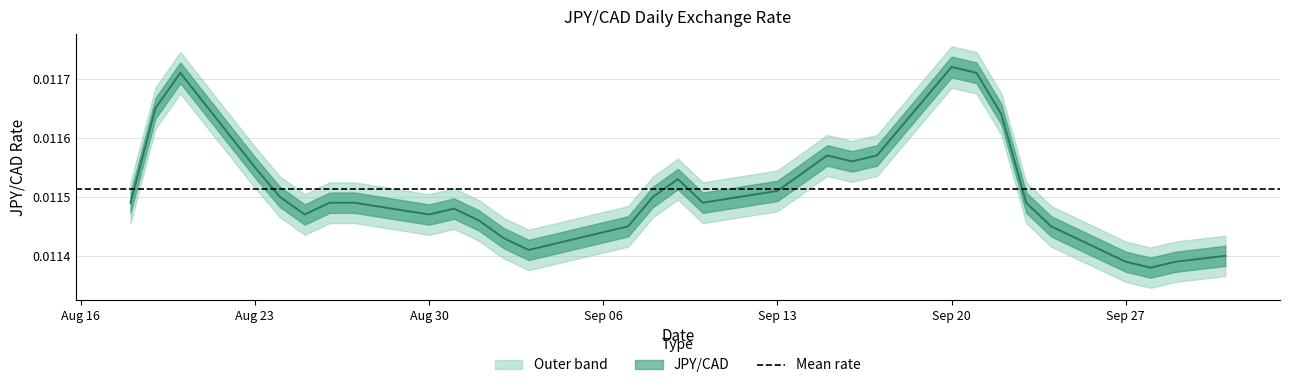

Which label corresponds to the largest value in the chart?

Sep 20